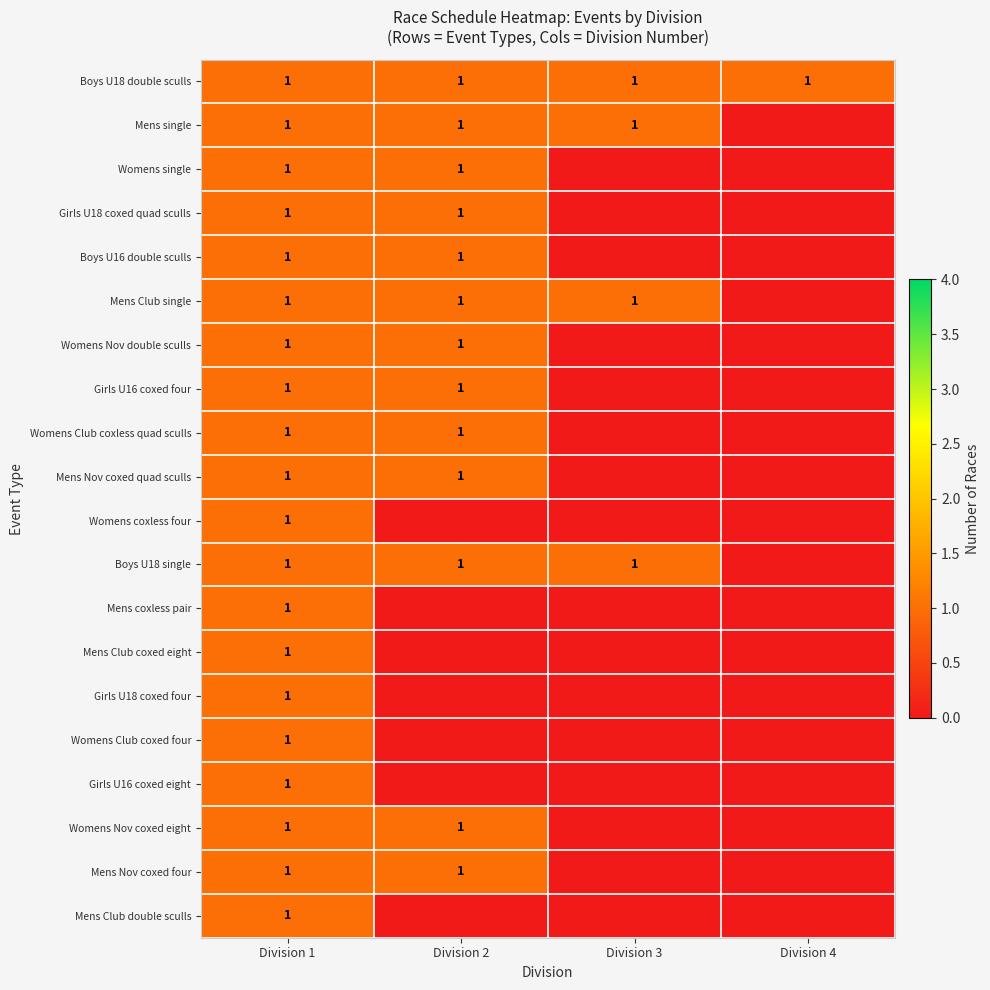

True or false: Girls U18 coxed quad sculls has a value of 1 at Division 2.

True